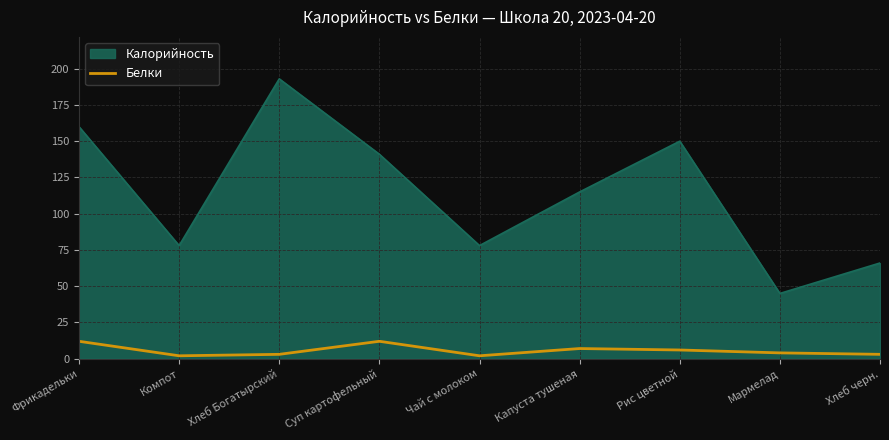

Between Компот and Мармелад, which series saw the biggest shift?

Калорийность